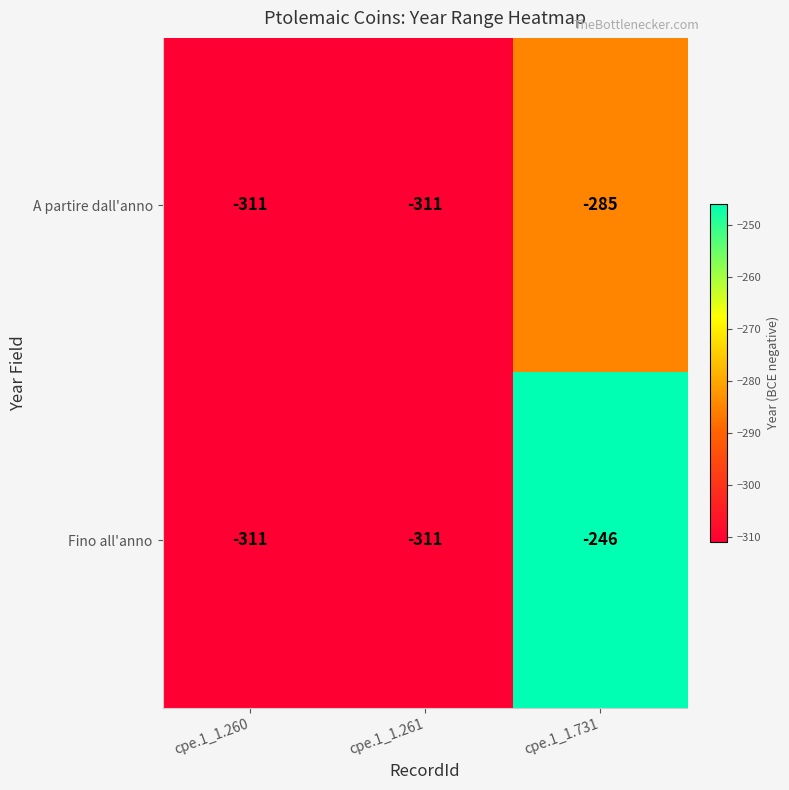

What is the average value of the A partire dall'anno series?

-302